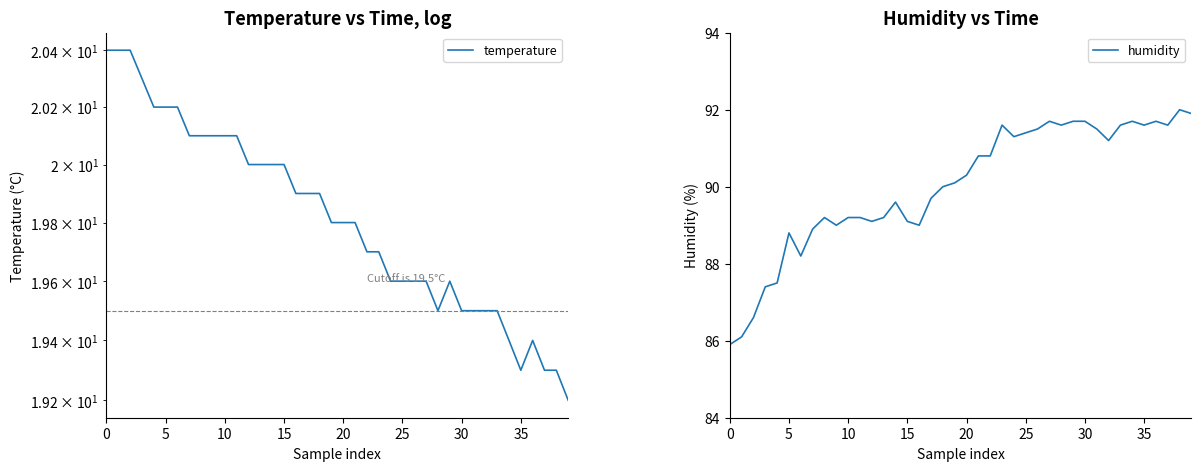

Reading left to right, list all the values displayed in this chart.

temperature: 20.4	20.4	20.4	20.3	20.2	20.2	20.2	20.1	20.1	20.1	20.1	20.1	20.0	20.0	20.0	20.0	19.9	19.9	19.9	19.8	19.8	19.8	19.7	19.7	19.6	19.6	19.6	19.6	19.5	19.6	19.5	19.5	19.5	19.5	19.4	19.3	19.4	19.3	19.3	19.2
humidity: 85.9	86.1	86.6	87.4	87.5	88.8	88.2	88.9	89.2	89.0	89.2	89.2	89.1	89.2	89.6	89.1	89.0	89.7	90.0	90.1	90.3	90.8	90.8	91.6	91.3	91.4	91.5	91.7	91.6	91.7	91.7	91.5	91.2	91.6	91.7	91.6	91.7	91.6	92.0	91.9